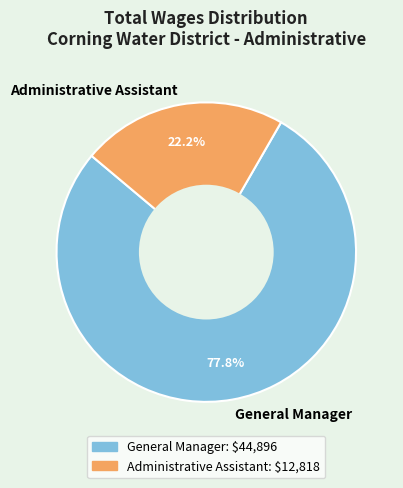

What is the majority slice?

General Manager